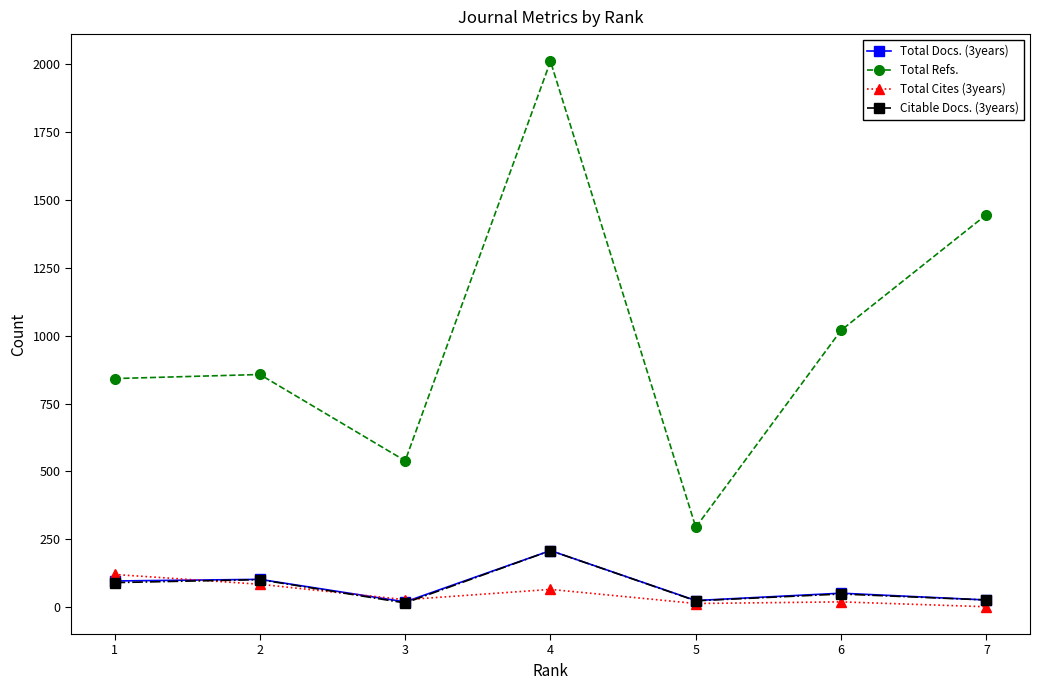

True or false: Total Refs. and Citable Docs. (3years) cross at least once.

False